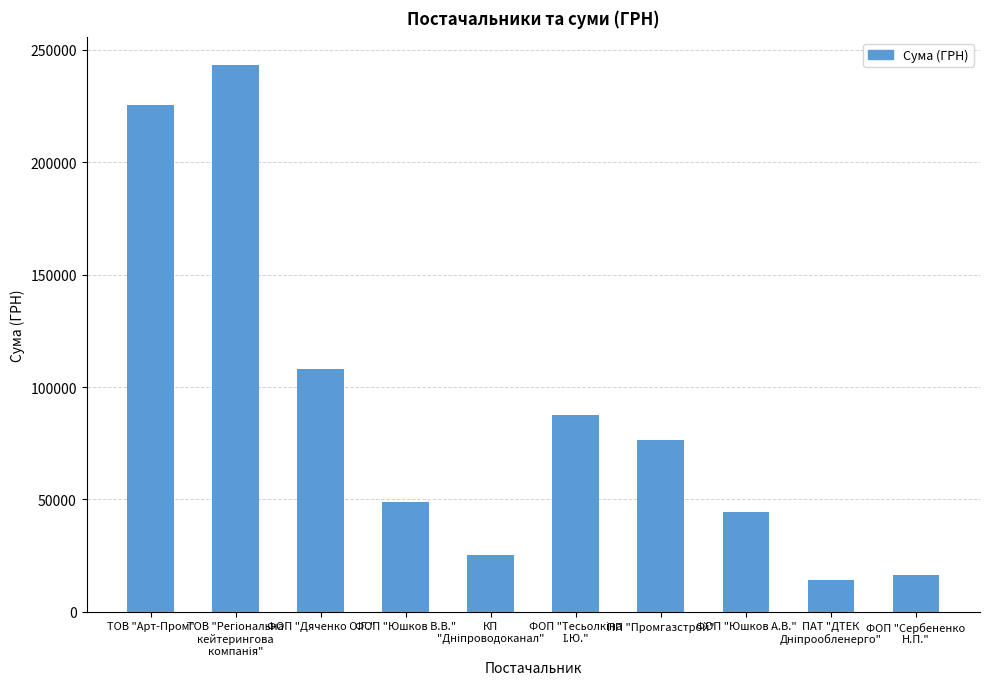

What is the value of the 3rd bar from the left?

108083.3